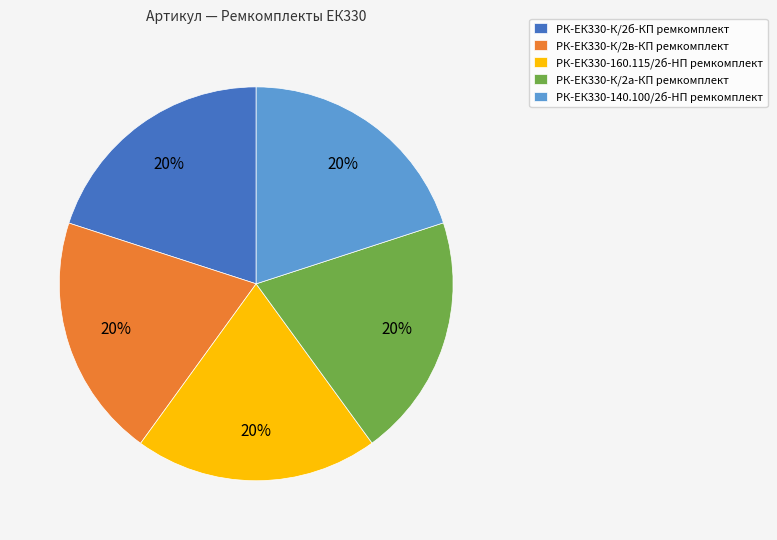

True or false: РК-ЕК330-К/2б-КП ремкомплект accounts for 20% of the total.

True